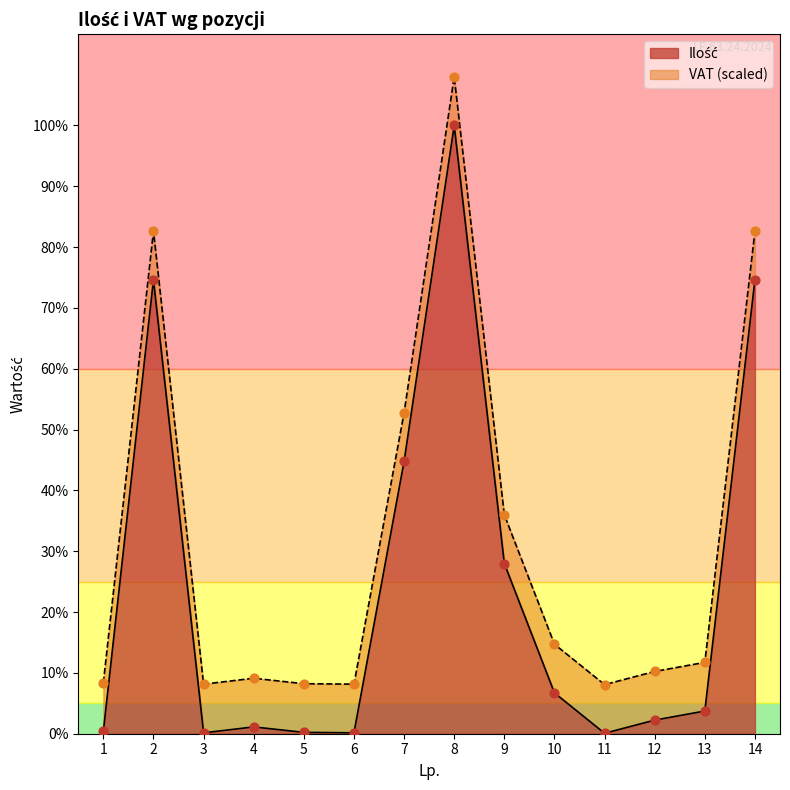

Between 5 and 4, which is larger?

4